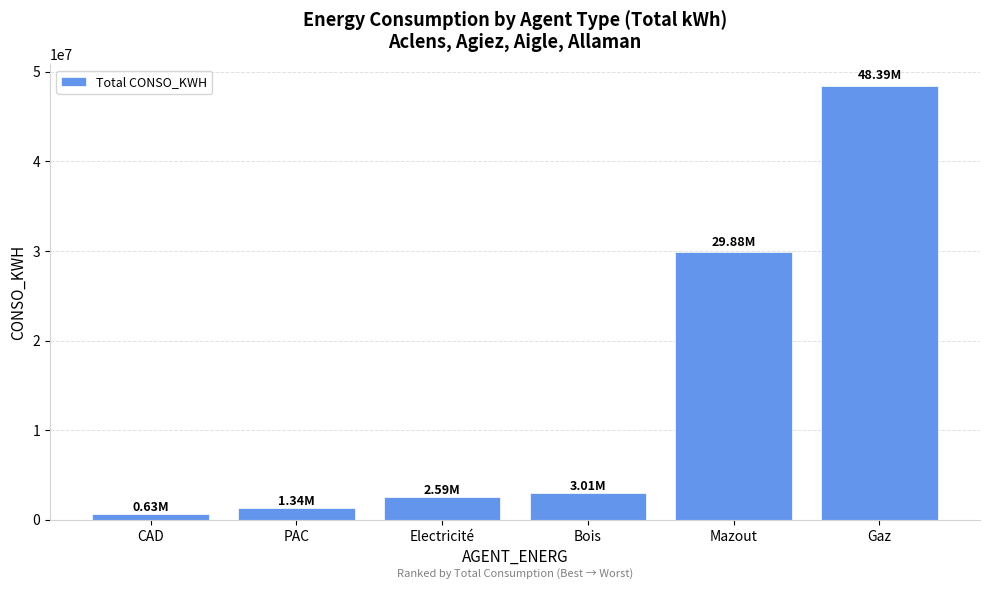

What is the sum of the values at Electricité and CAD?

3214319.8